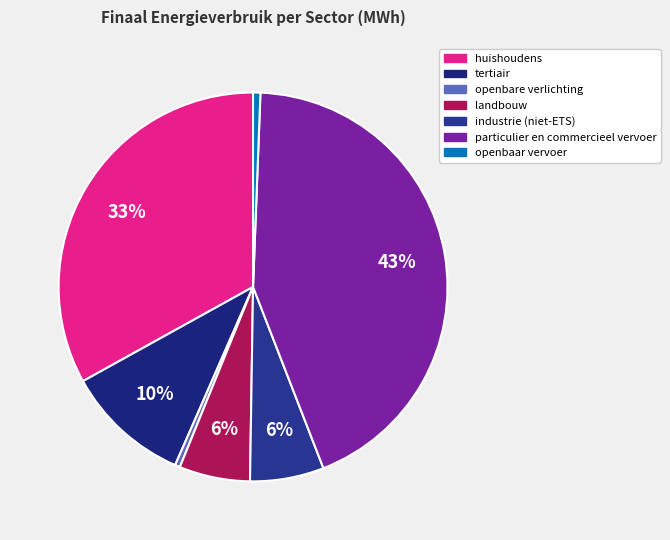

What is the change in value from huishoudens to tertiair?

-41341.7